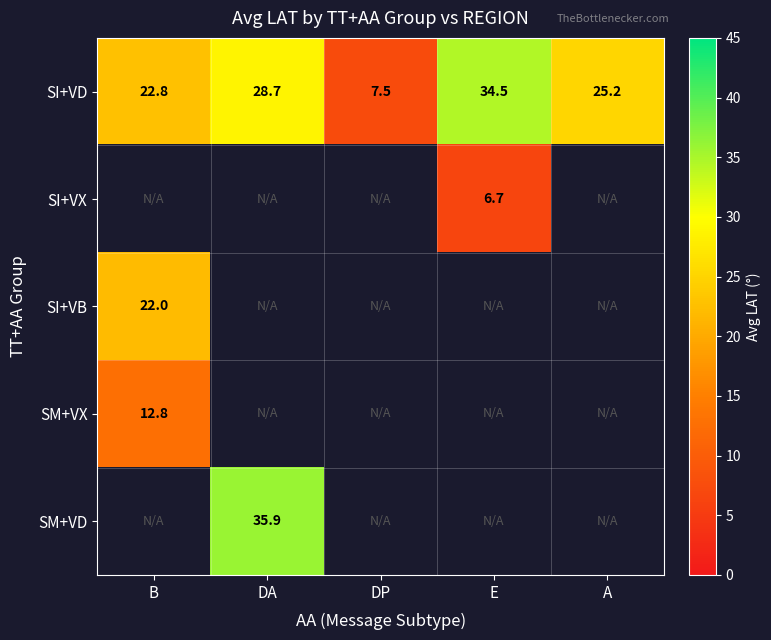

Between DA and E, which is larger?

E